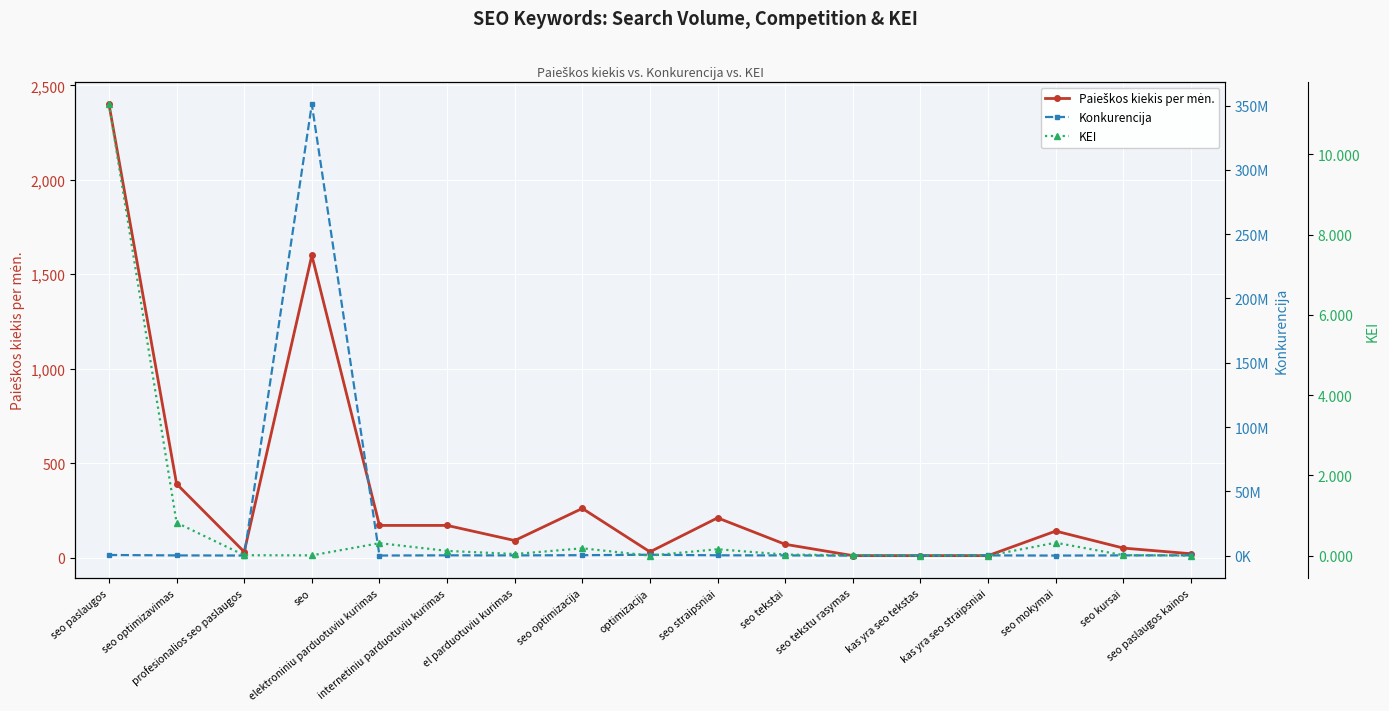

How many lines are shown in the chart?

3